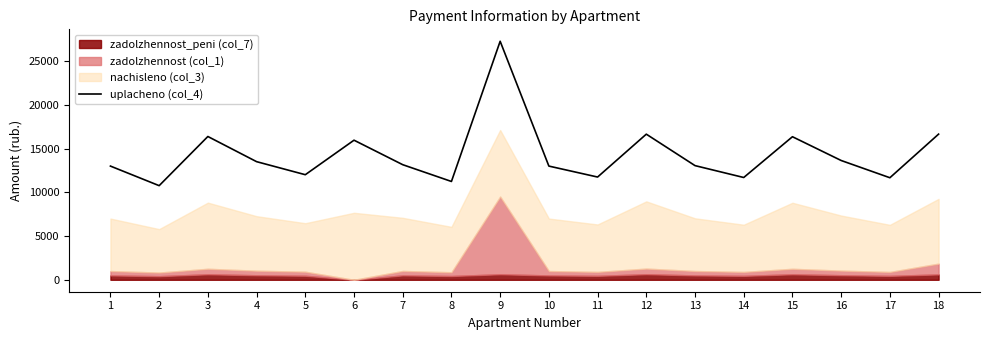

What is the maximum value for uplacheno (col_4)?

27308.9